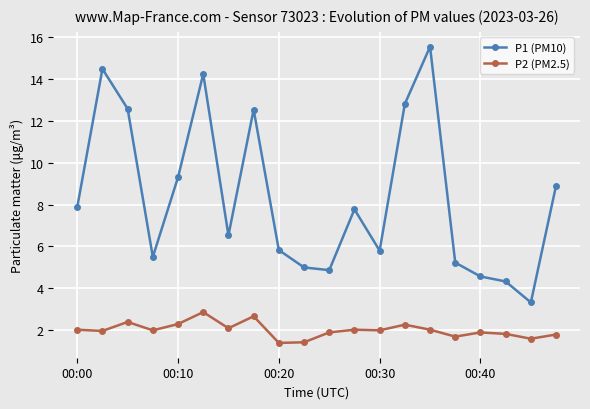

What is the value of the P2 (PM2.5) point at the 20th from the left?

1.8